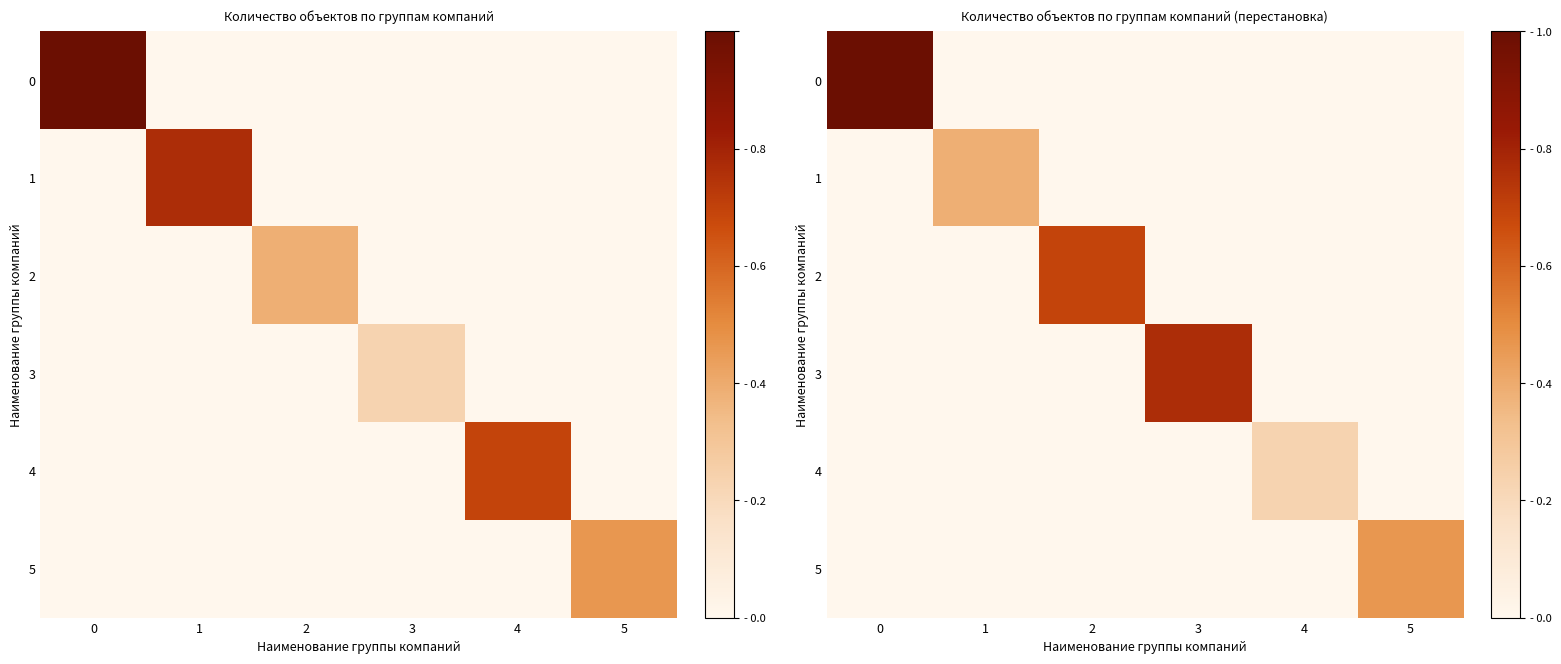

The value of 5 at 2 is 0.0. True or false?

True